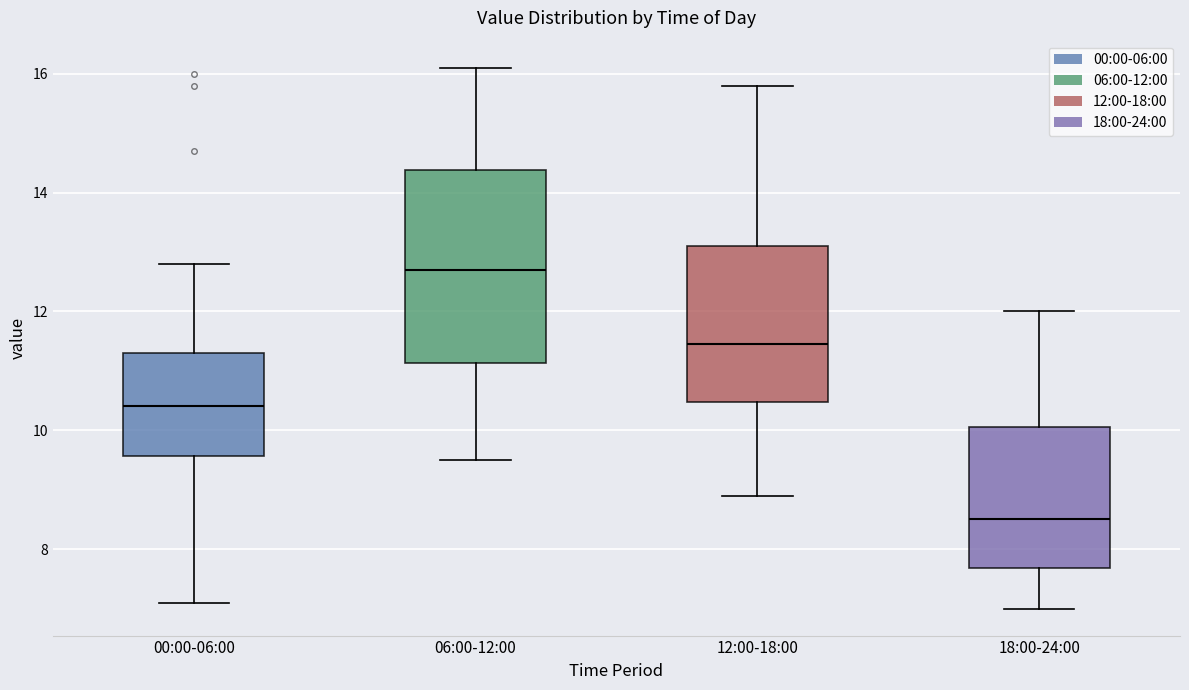

Which box has the highest median line?

06:00-12:00